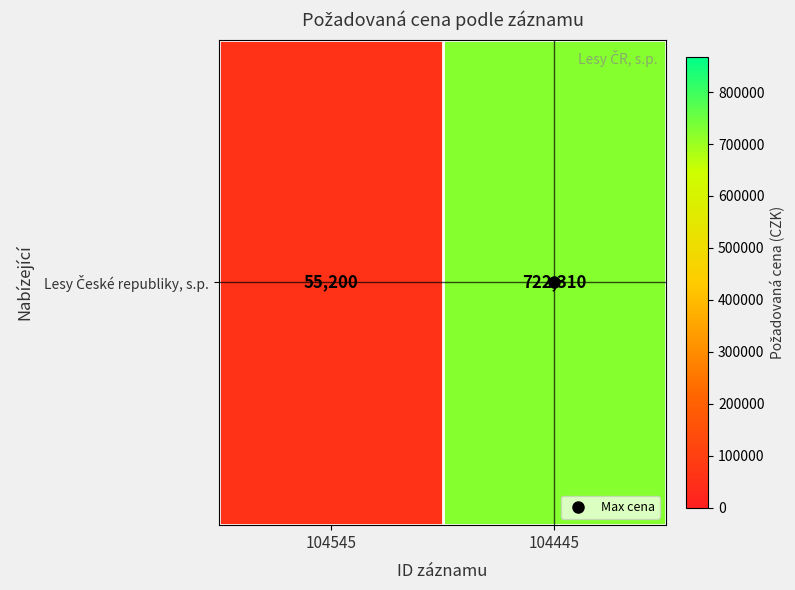

What is the approximate value at 104545, to the nearest 100?

55200